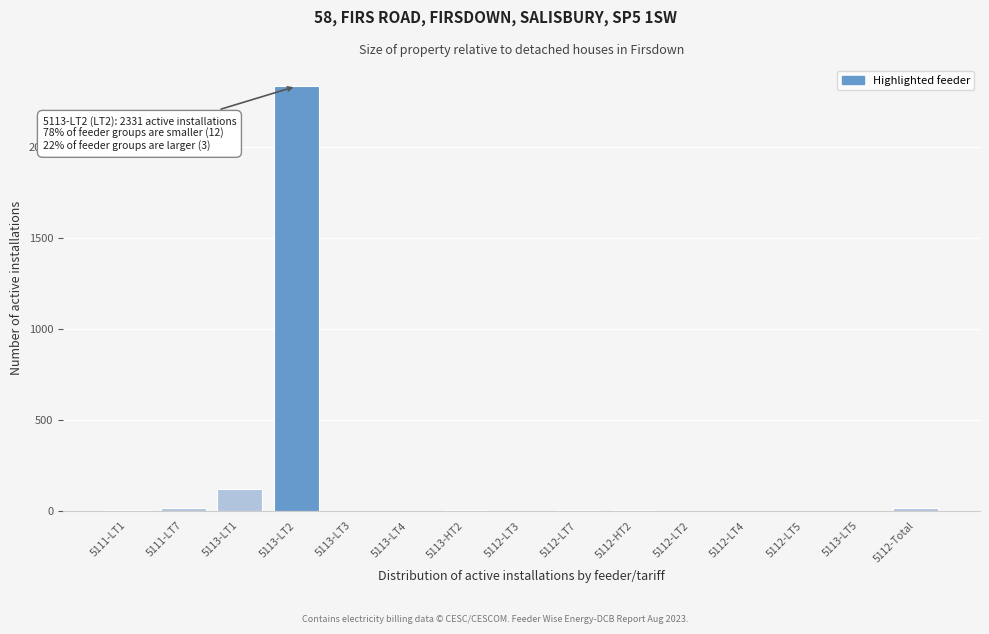

What is the maximum value shown in the chart?

2331